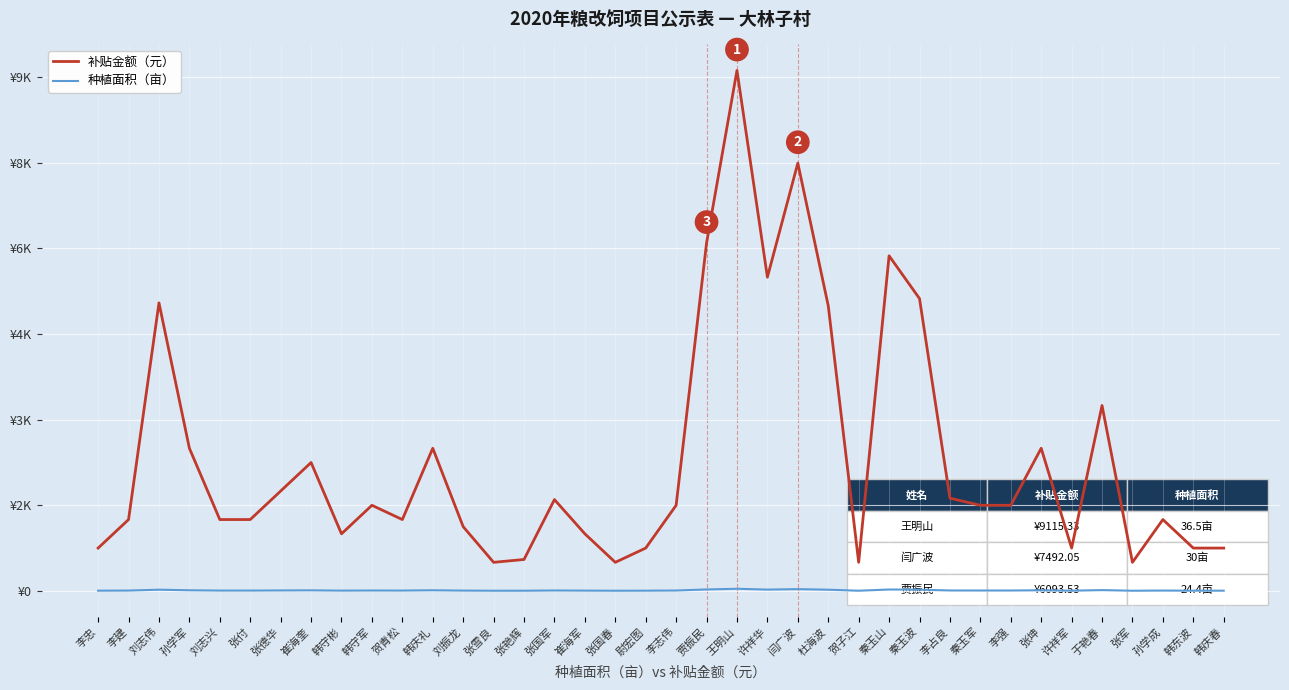

The value of 种植面积（亩） at 张艳辉 is 0.9. True or false?

False